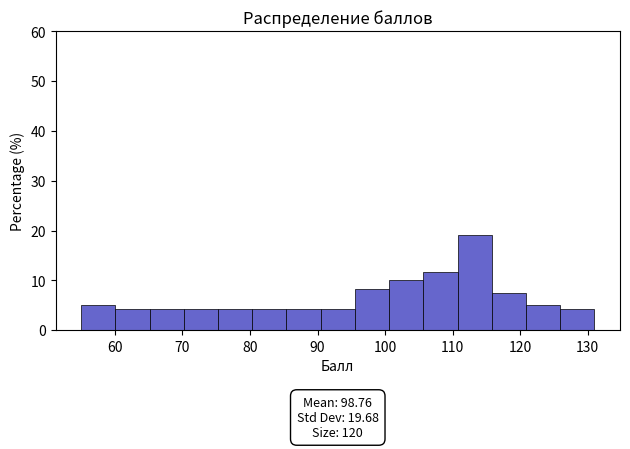

Which range on the x-axis has the tallest bar?

111 to 116